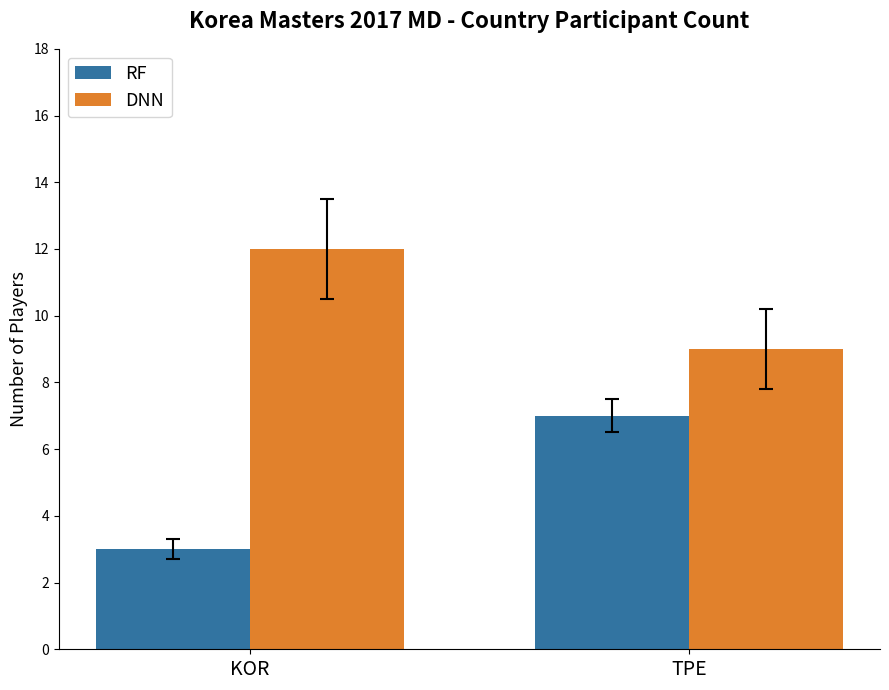

What is the difference between the maximum and minimum values in the RF series?

4